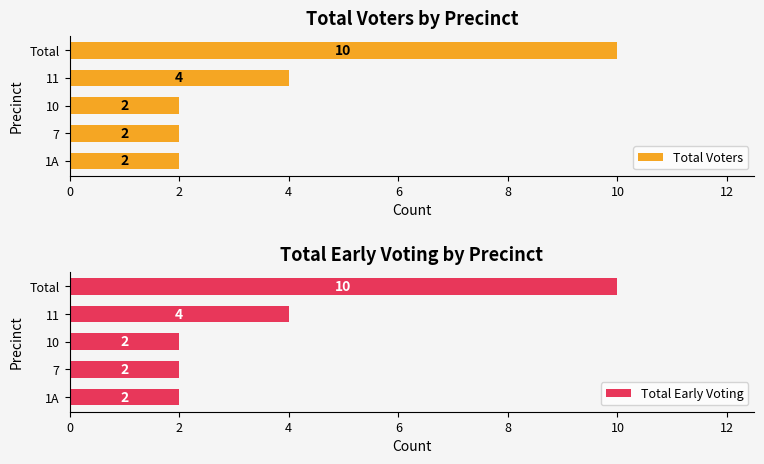

Where is Total Voters nearest to the value 6?

11